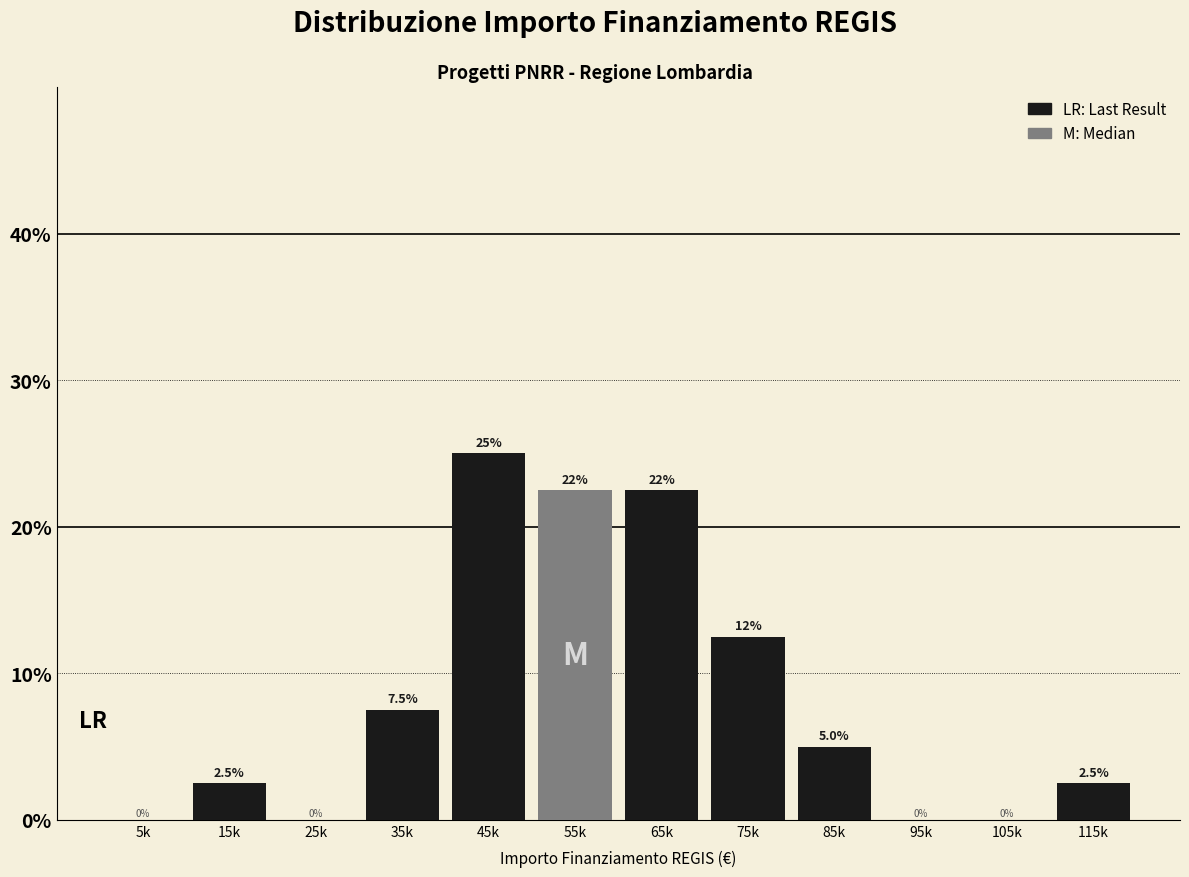

Reading left to right, what are all the values shown in this chart?

5k=0.0	15k=2.5	25k=0.0	35k=7.5	45k=25.0	55k=22.5	65k=22.5	75k=12.5	85k=5.0	95k=0.0	105k=0.0	115k=2.5